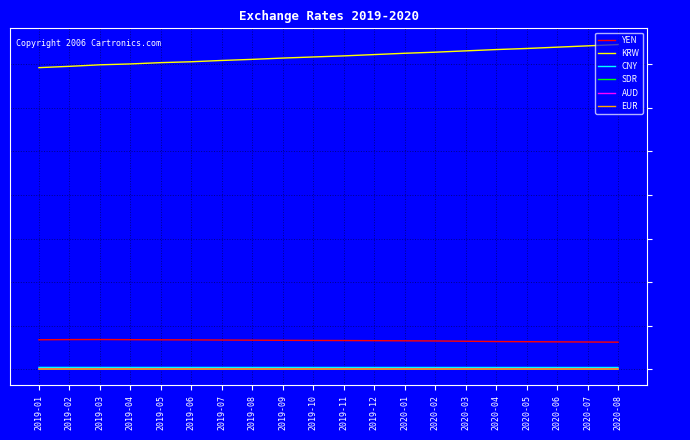

Which series has the largest total across all categories?

KRW